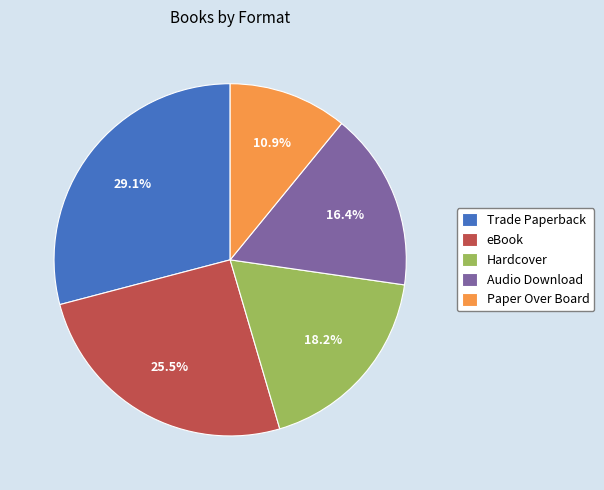

What percentage is NOT represented by eBook?

74.5%